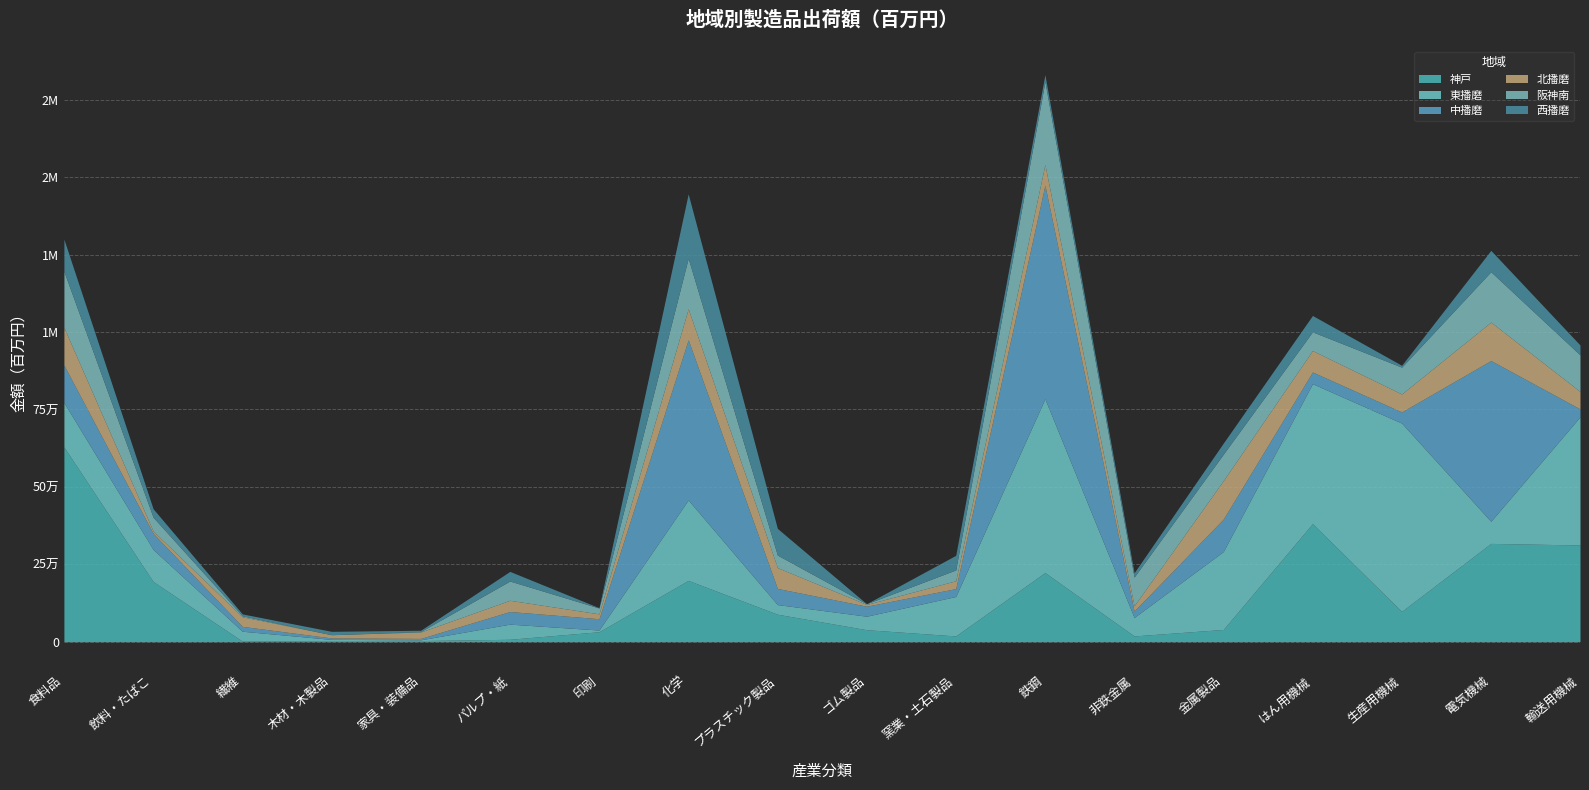

What are all the series names shown in the legend?

神戸, 東播磨, 中播磨, 北播磨, 阪神南, 西播磨